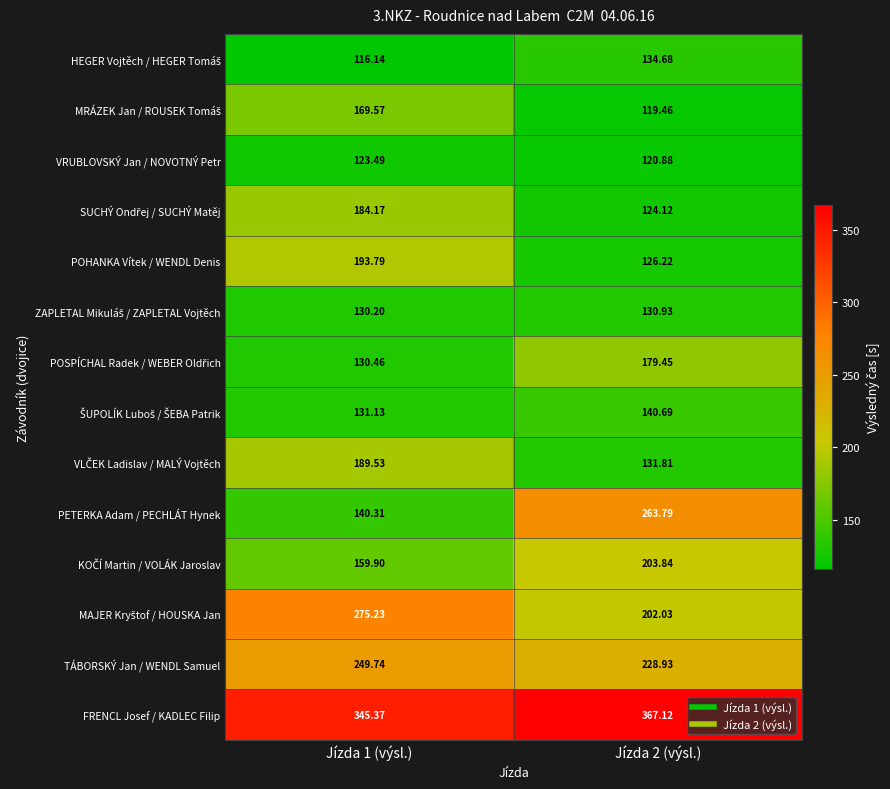

Between Jízda 1 (výsl.) and Jízda 2 (výsl.), which series saw the biggest shift?

PETERKA Adam / PECHLÁT Hynek